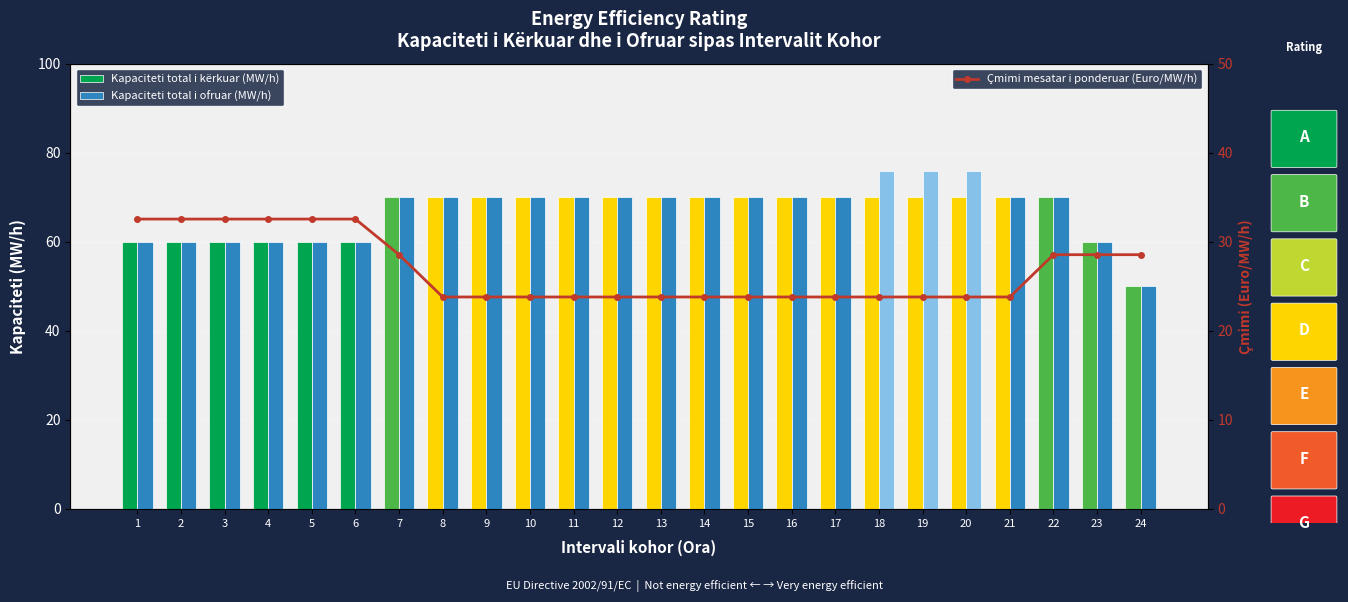

What is the maximum value shown in the chart?

76.0